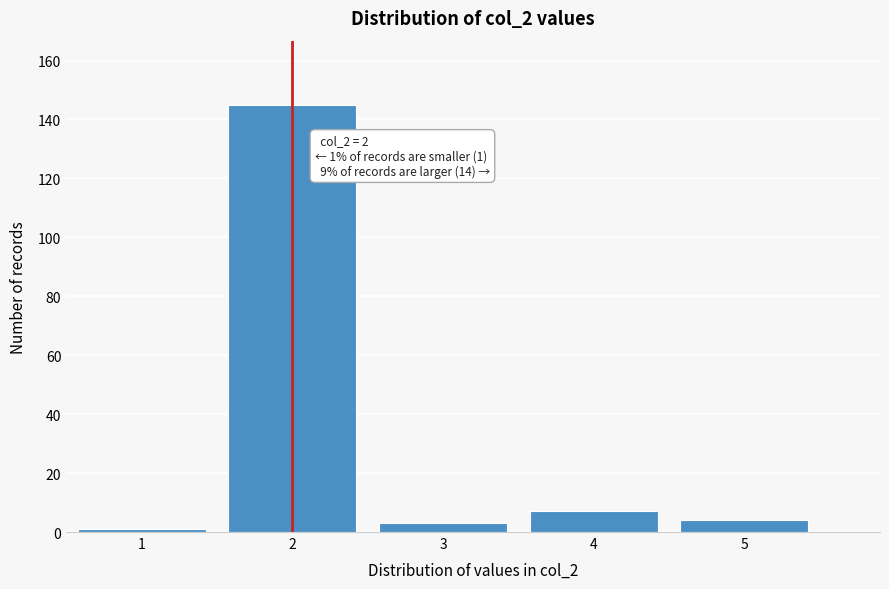

Reading left to right, transcribe all the data shown in this chart.

1	145	3	7	4